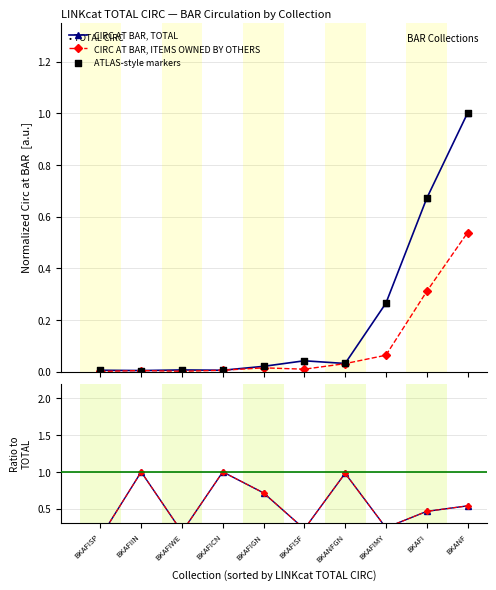

At how many categories does at least one series exceed 0?

10